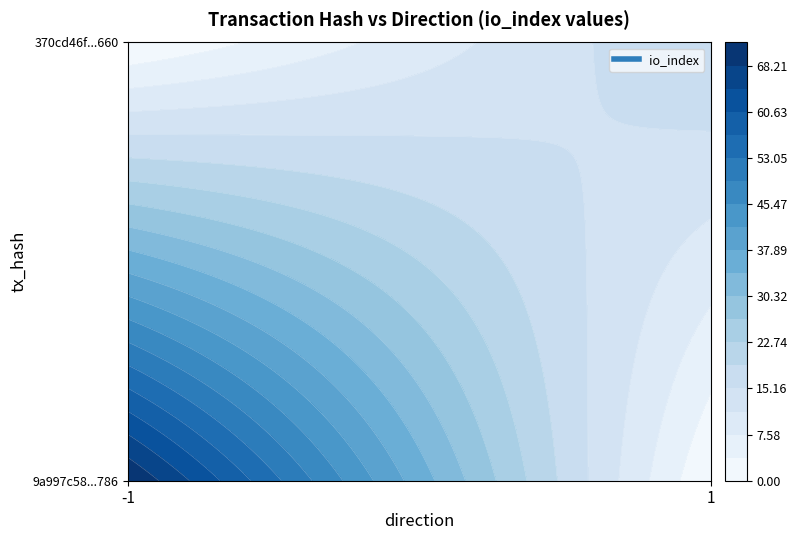

Is it true that 9a997c58bbd9b25fddbe38214b19ae03b90f786 equals 35 at io_index?

False